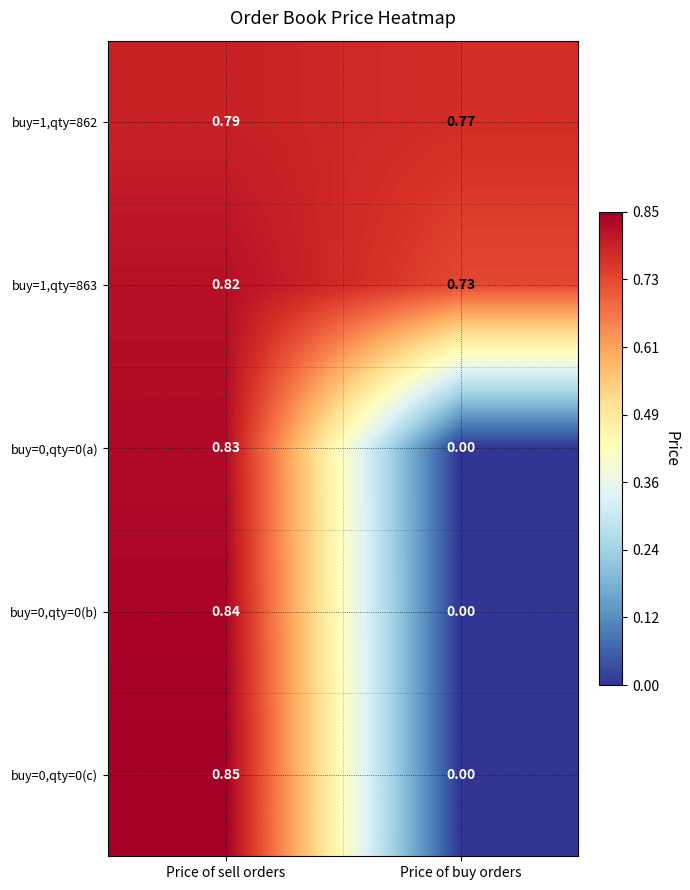

At which category does the chart reach its minimum across all series?

Price of buy orders